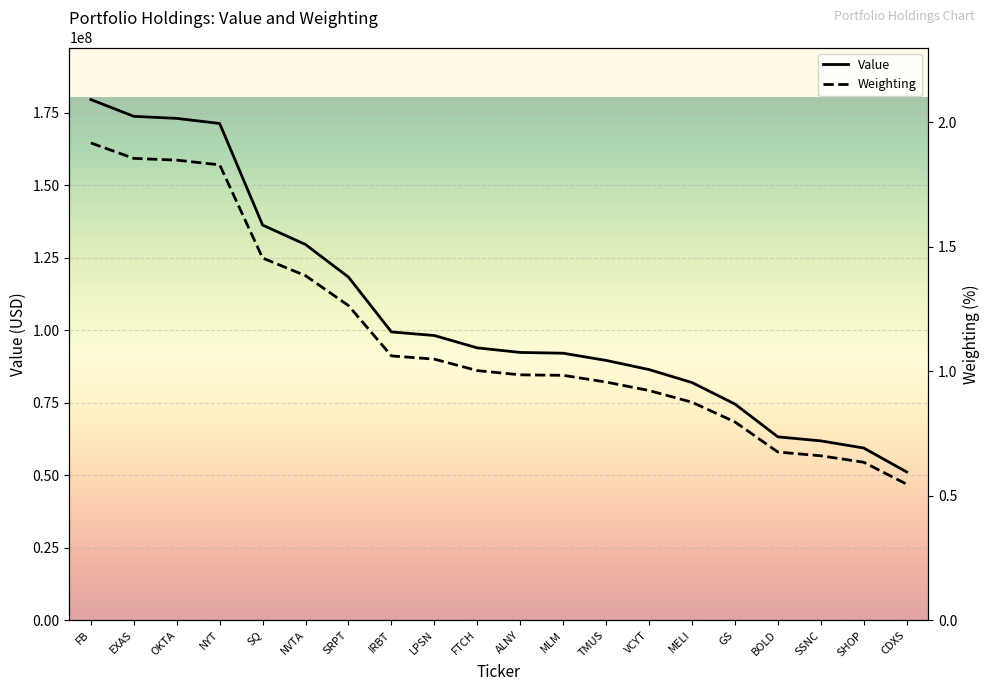

True or false: Weighting and Value intersect in this chart.

False